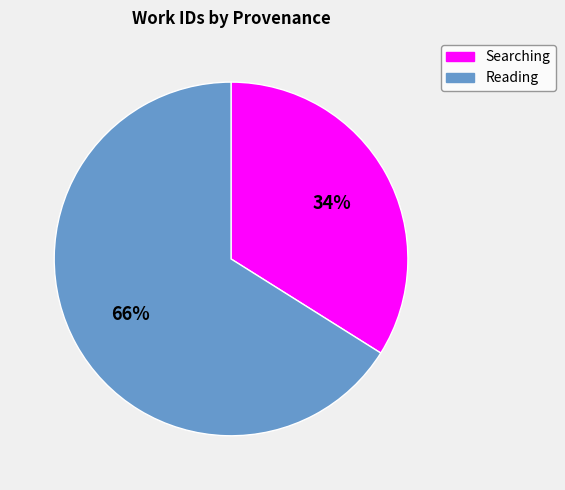

Do Reading and Searching together represent more than half of the pie?

Yes